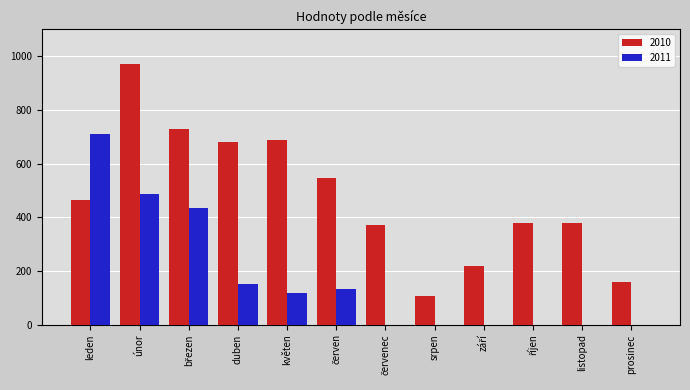

What is the sum of all 2011 values?

2034